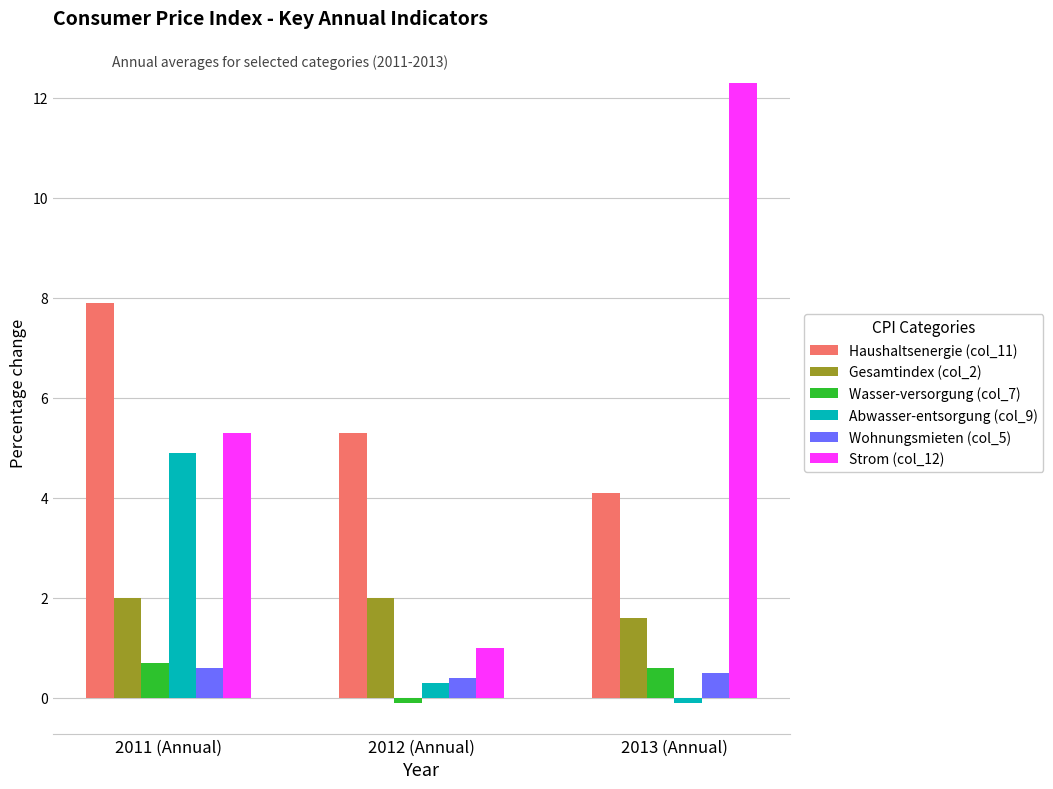

How many values in the Haushaltsenergie (col_11) series are below 5?

1